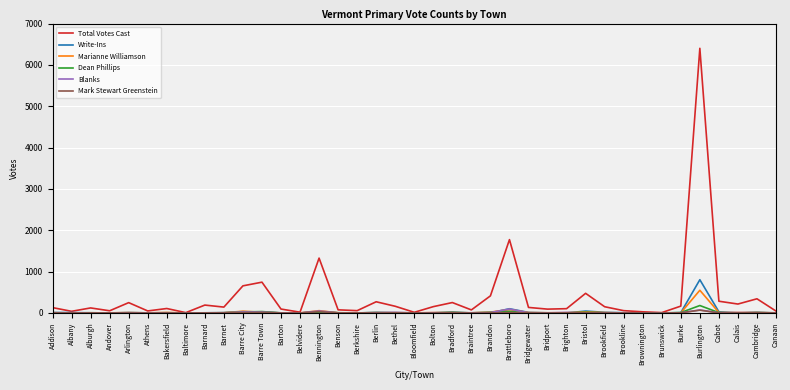

What is the difference between the maximum and minimum values in the Marianne Williamson series?

549